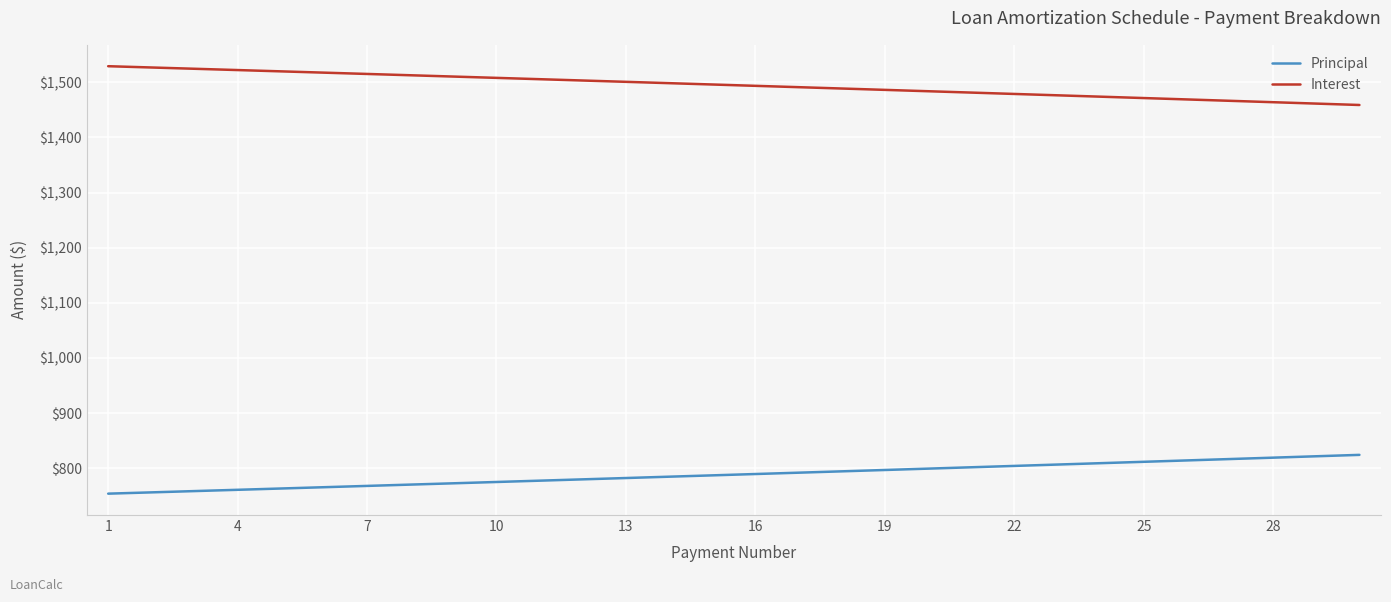

How many series are shown in this chart?

2